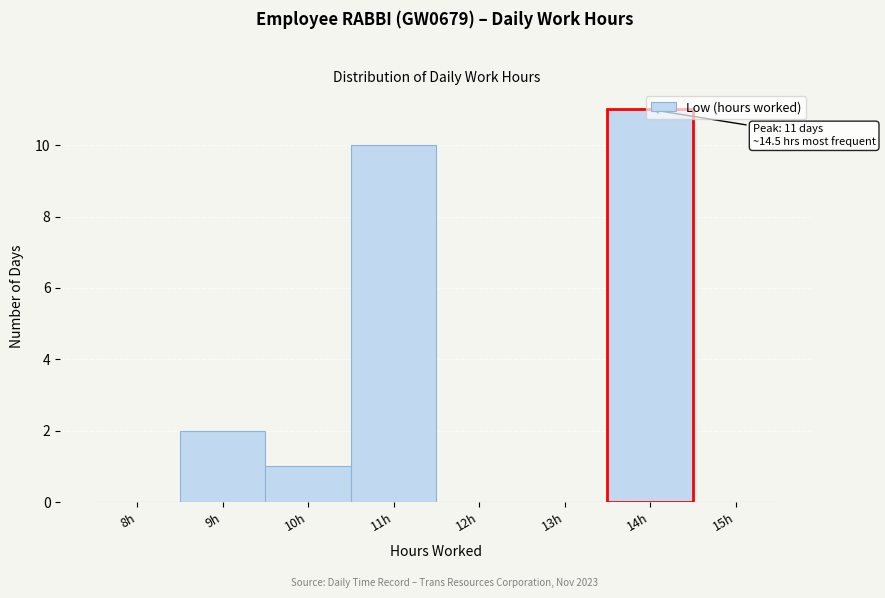

Between 14h and 10h, which is larger?

14h